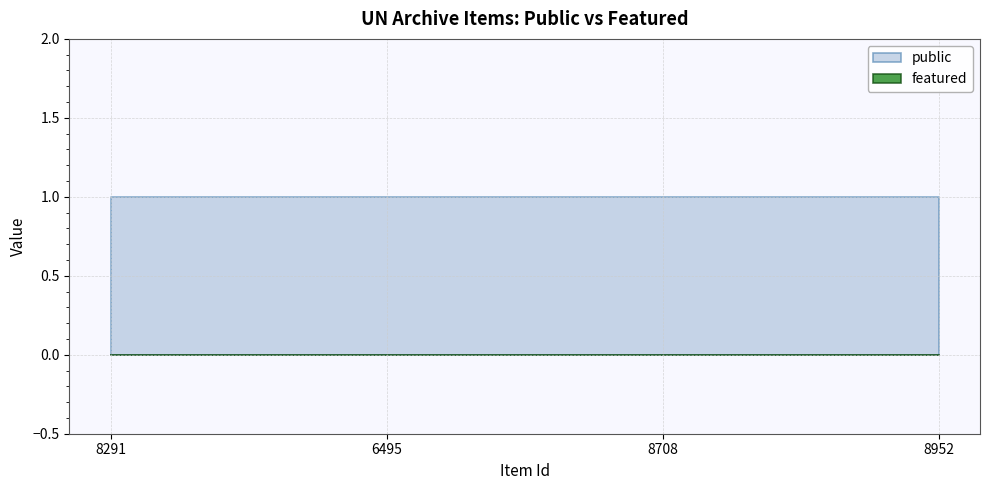

What is the sum of all public values?

4